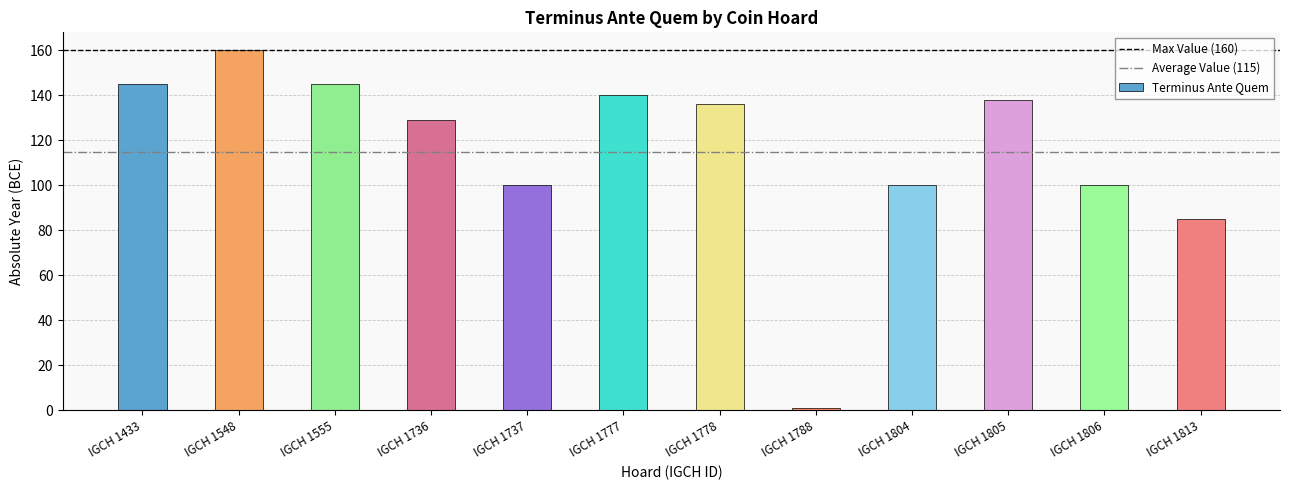

The value at IGCH 1788 is 1. True or false?

True